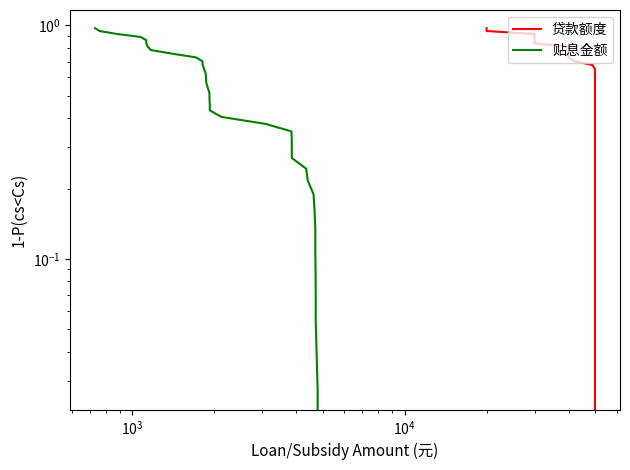

Does the chart have visible grid lines?

No